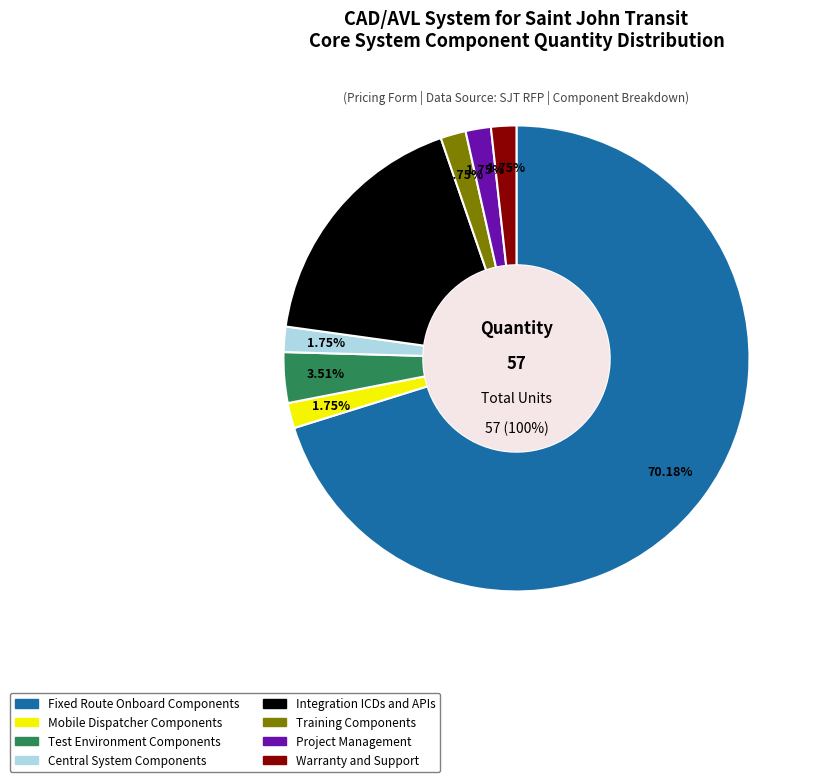

How many segments does this pie chart have?

8